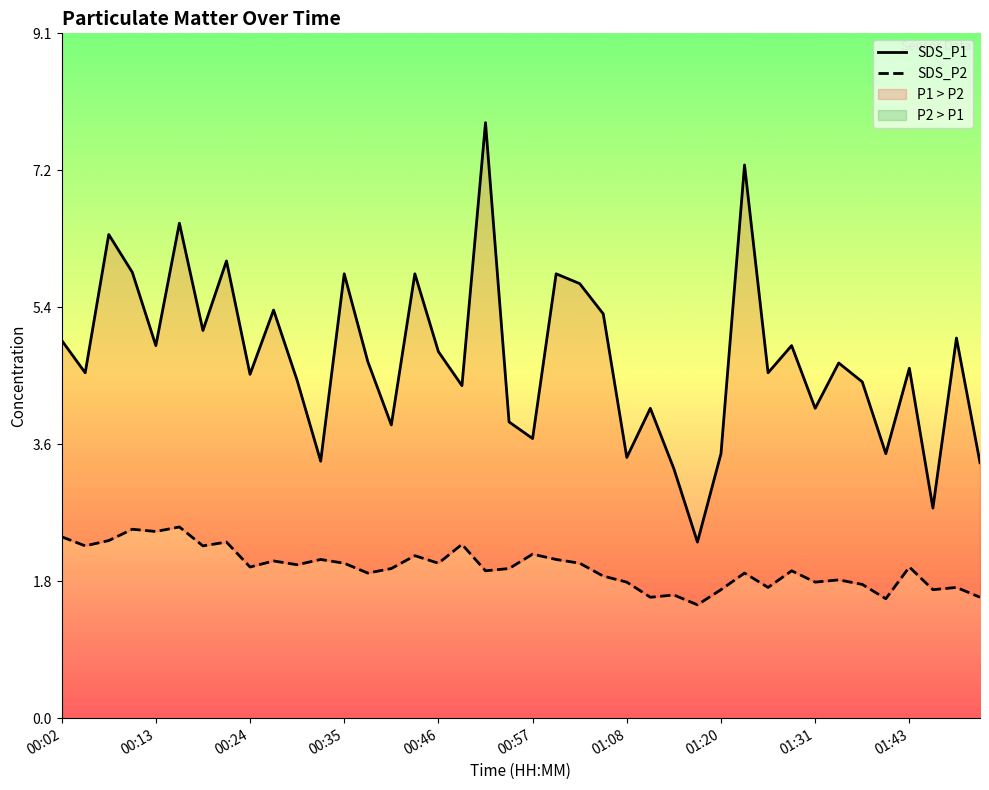

What is the difference between the maximum and minimum values in the SDS_P1 series?

5.5